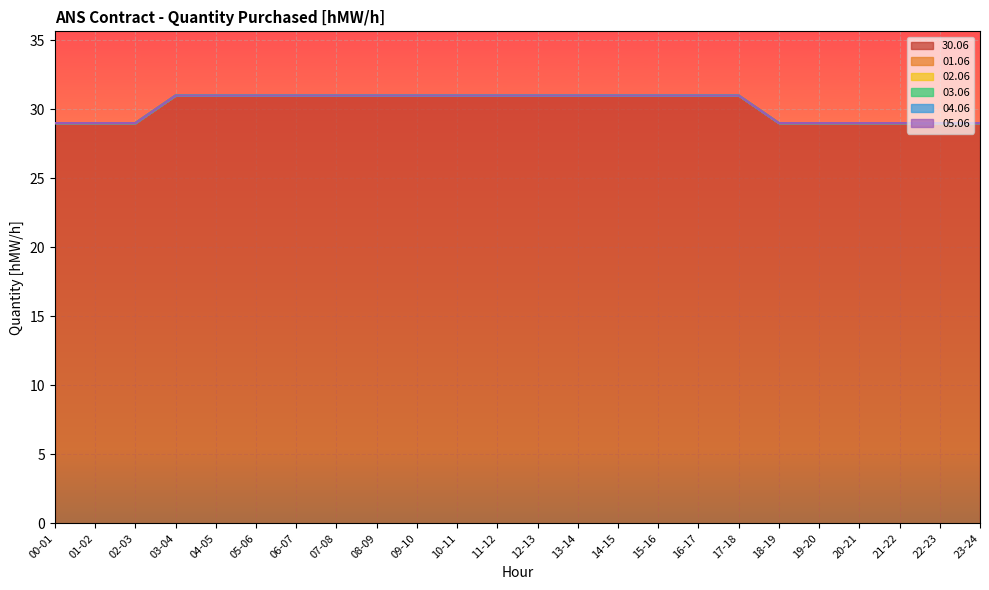

Does the chart display data point markers on the line(s)?

No